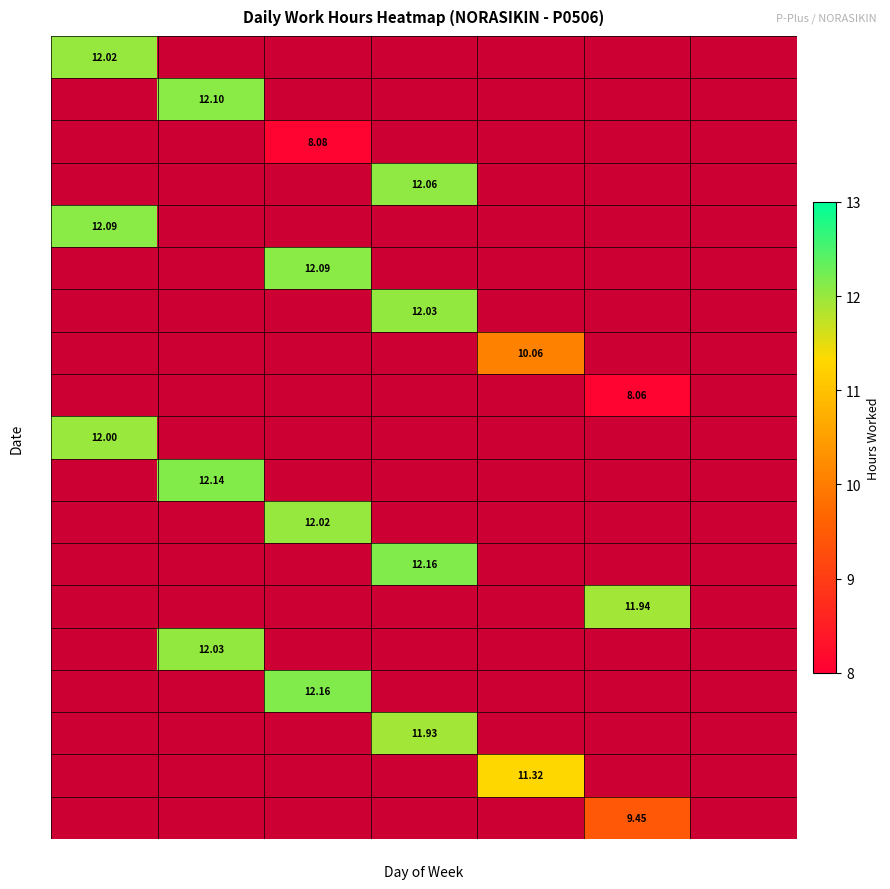

Rank the categories by 20 value from highest to lowest.

Fri, Thu, Sat, Sun, Mon, Tue, Wed